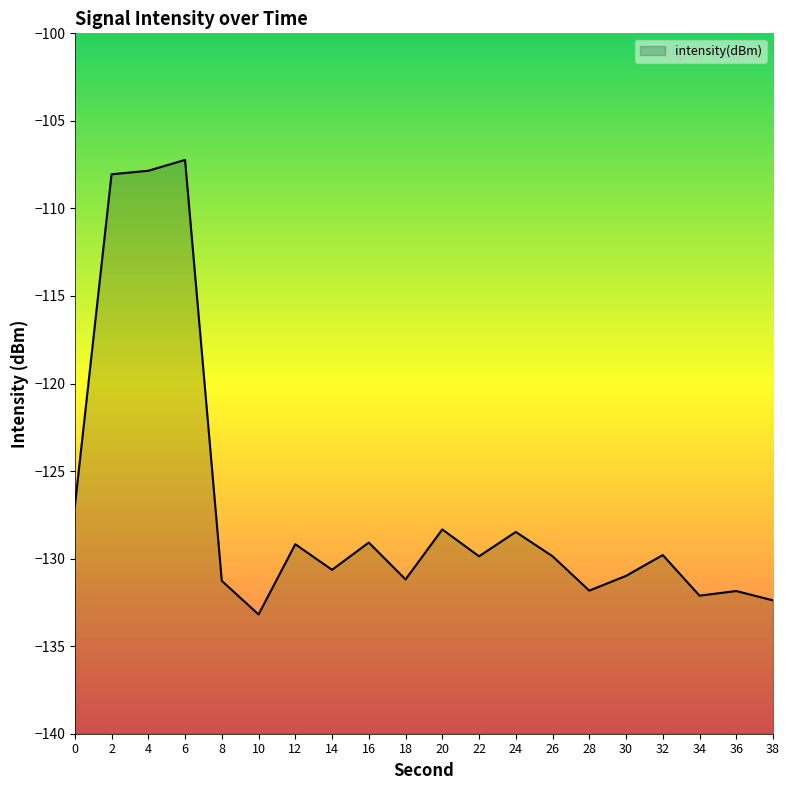

What is the value of the 18th point from the left?

-132.1